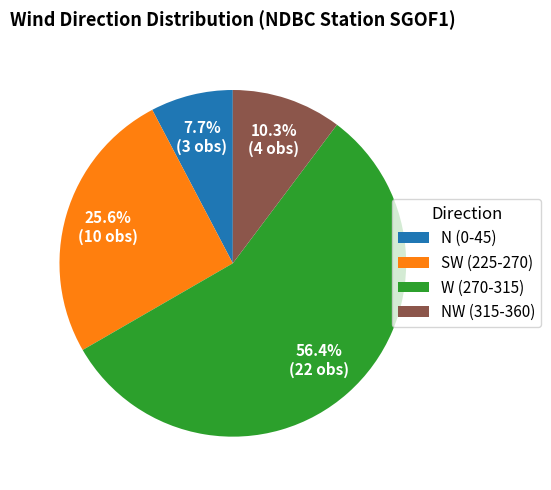

Between N (0-45) and NW (315-360), which is larger?

NW (315-360)